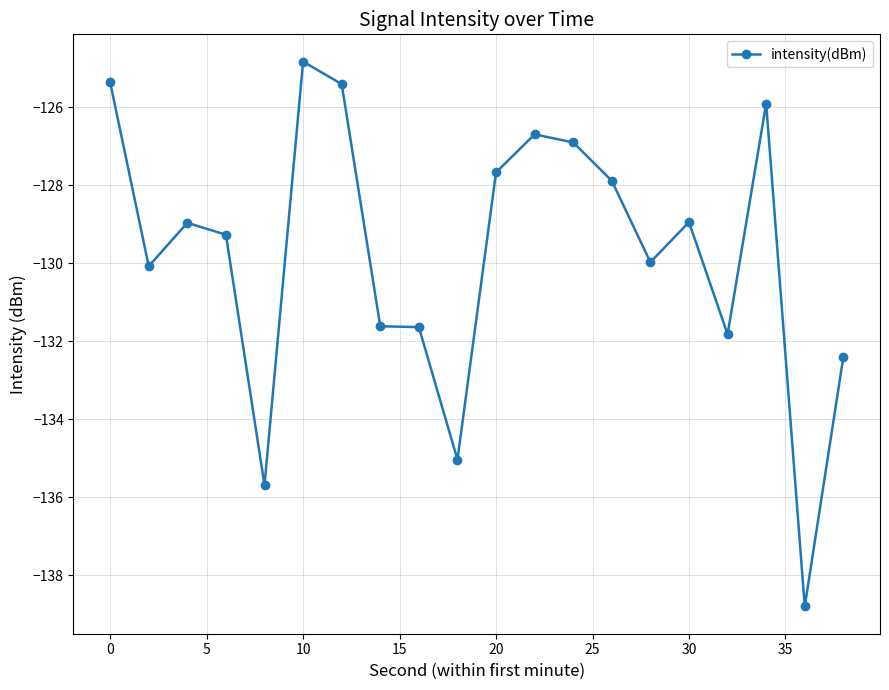

What is the average value?

-129.7